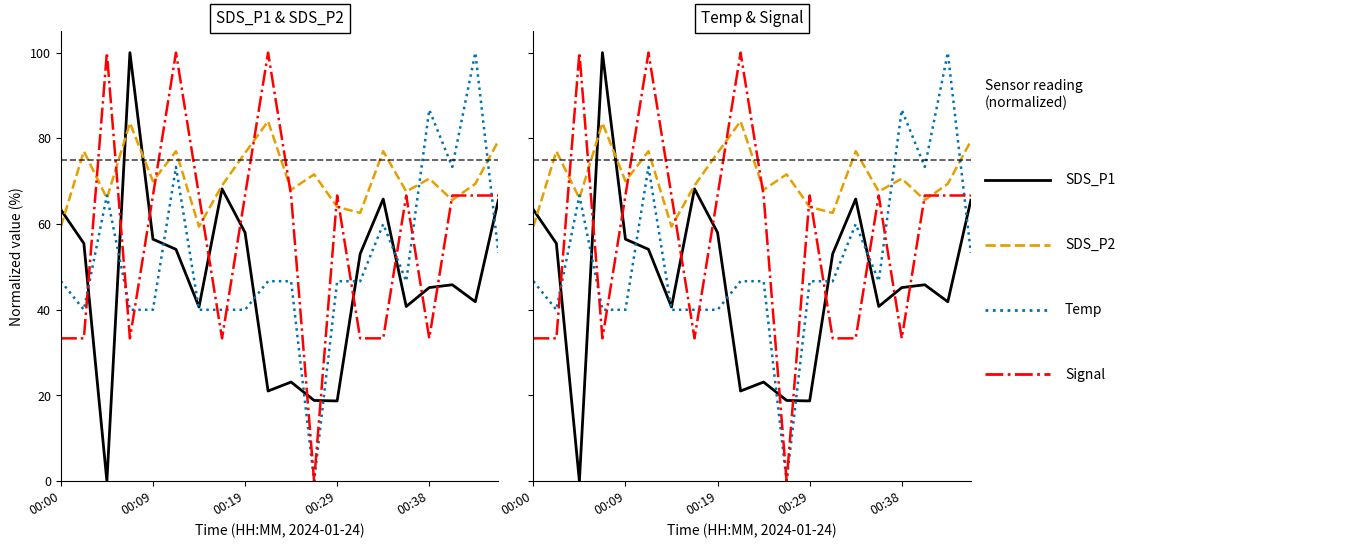

The SDS_P1 series shows 9.6 at 9. True or false?

False